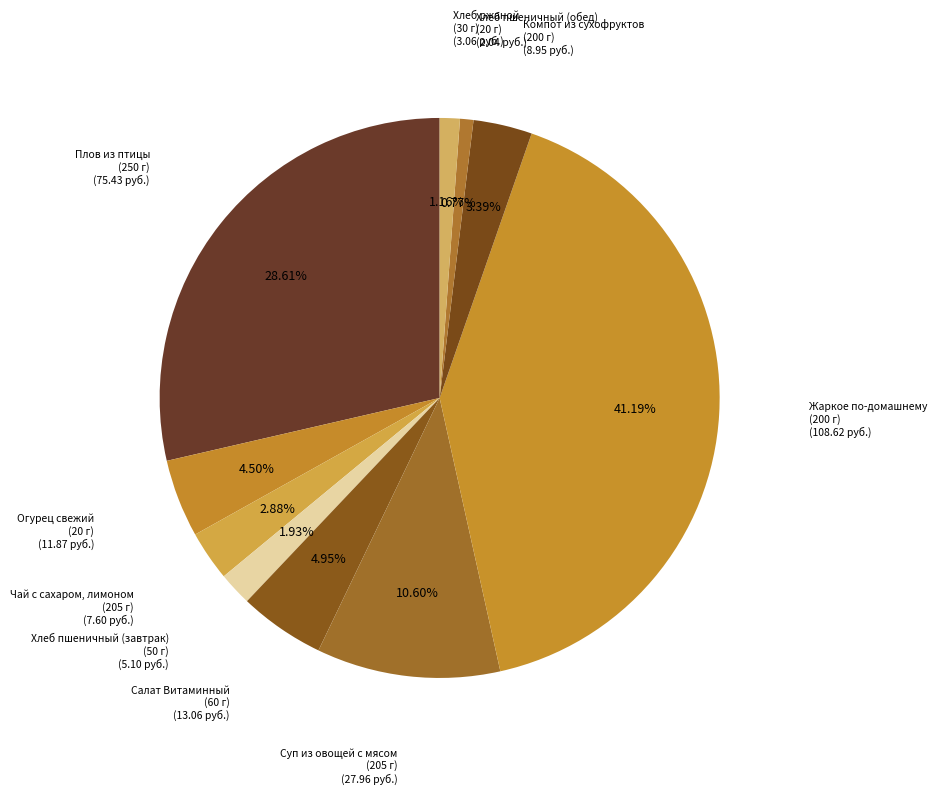

Rank the categories by value from lowest to highest.

Хлеб пшеничный (обед)
(20 г), Хлеб ржаной
(30 г), Хлеб пшеничный (завтрак)
(50 г), Чай с сахаром, лимоном
(205 г), Компот из сухофруктов
(200 г), Огурец свежий
(20 г), Салат Витаминный
(60 г), Суп из овощей с мясом
(205 г), Плов из птицы
(250 г), Жаркое по-домашнему
(200 г)